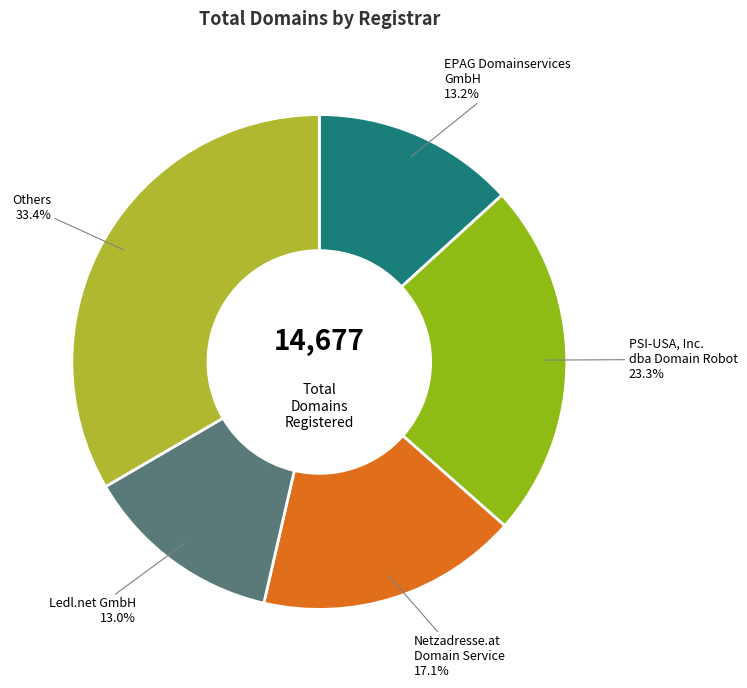

How many slices are in this pie chart?

5